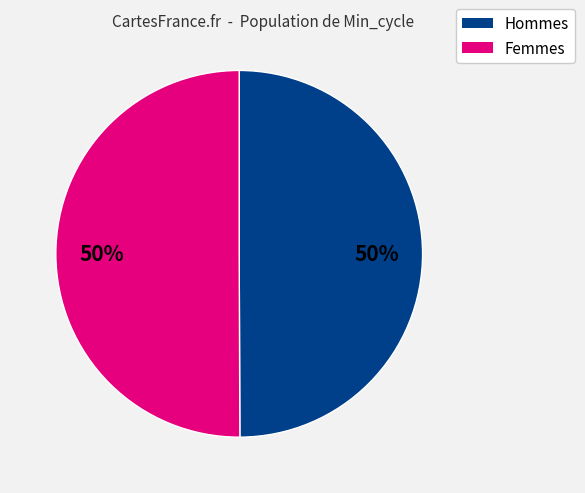

To the nearest percent, what is the average slice percentage?

50%